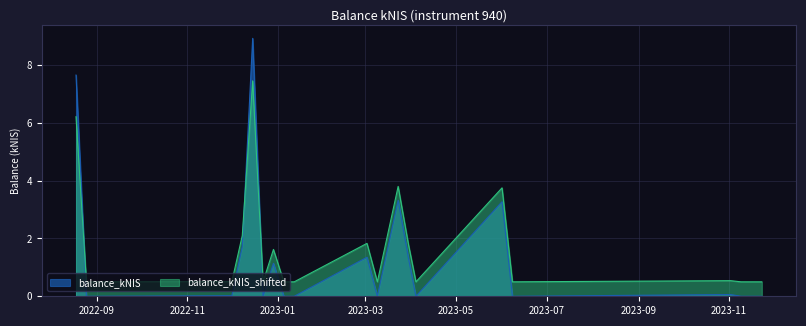

What position from the right is 2023-06-08?

5